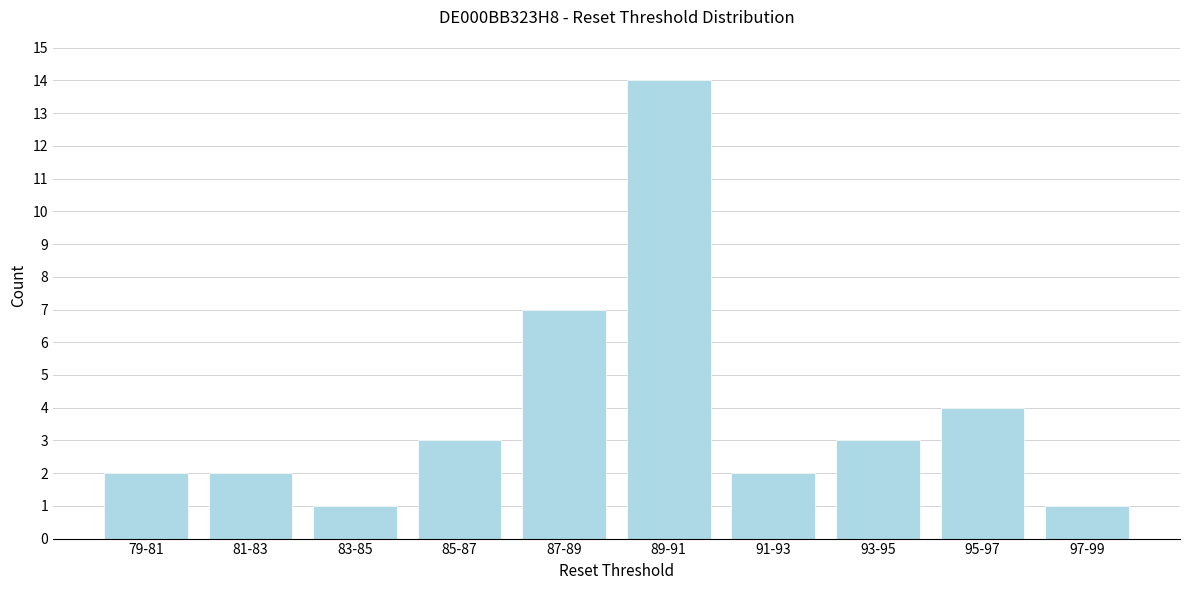

Reading right to left, list all the values displayed in this chart.

97-99=1	95-97=4	93-95=3	91-93=2	89-91=14	87-89=7	85-87=3	83-85=1	81-83=2	79-81=2